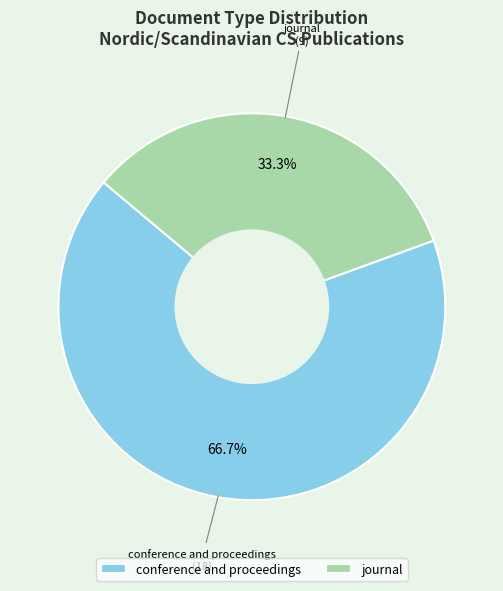

Does conference and proceedings represent more than half of the total?

Yes